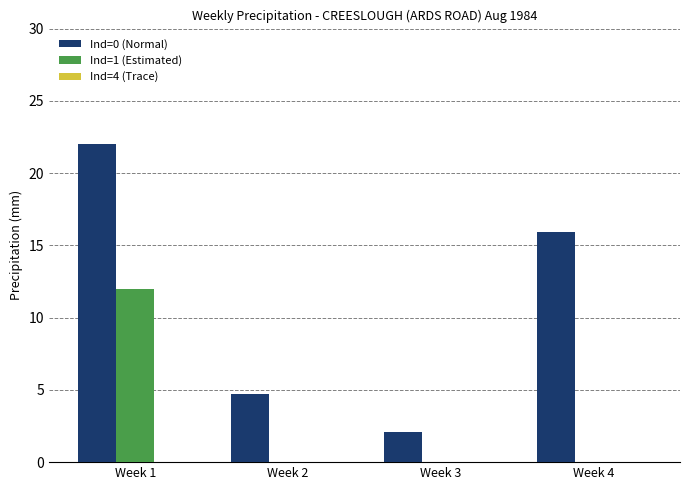

Which series changed the most between Week 2 and Week 4?

Ind=0 (Normal)